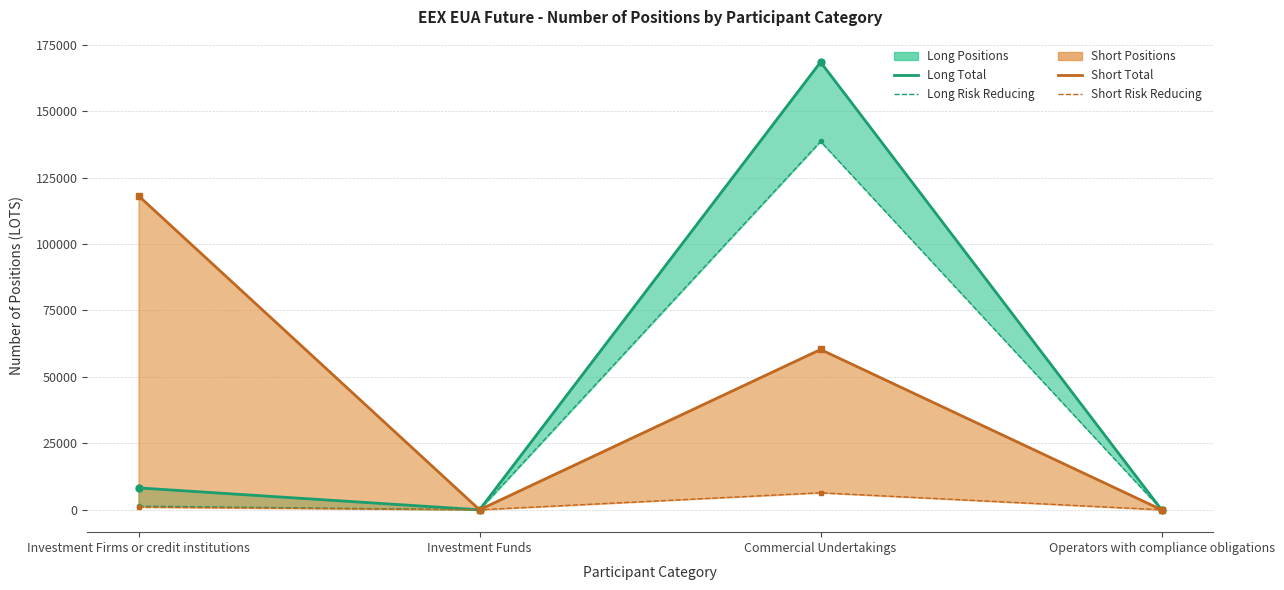

True or false: Long (Total) and Long (Risk Reducing) cross at least once.

False